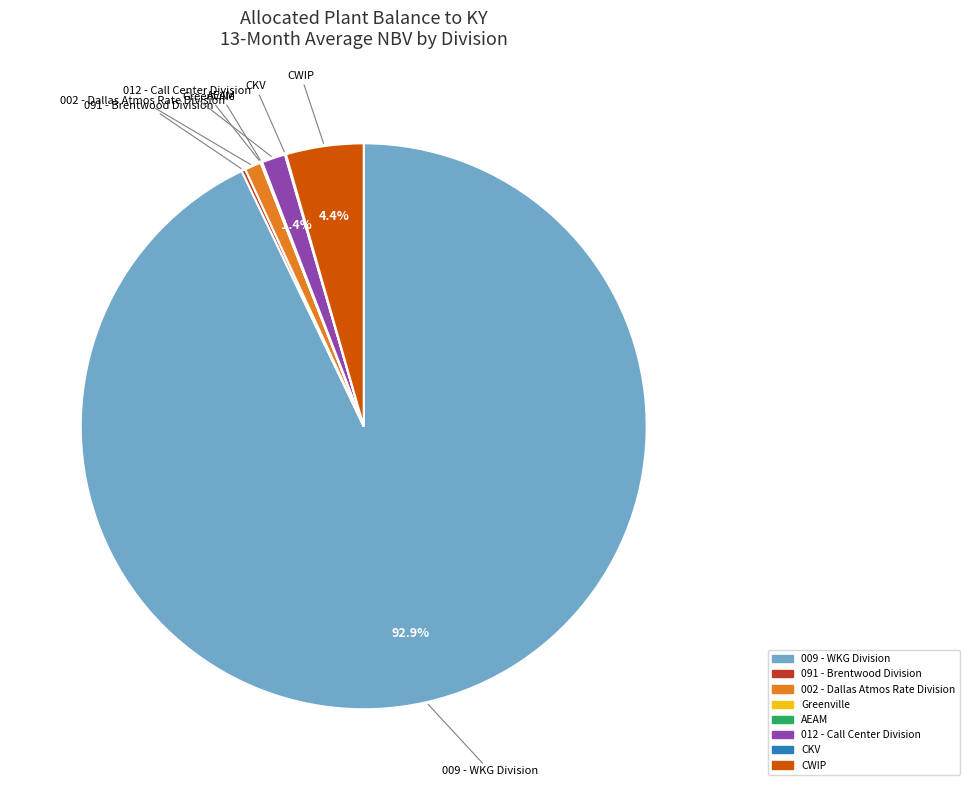

What is the largest slice in the pie chart?

009 - WKG Division